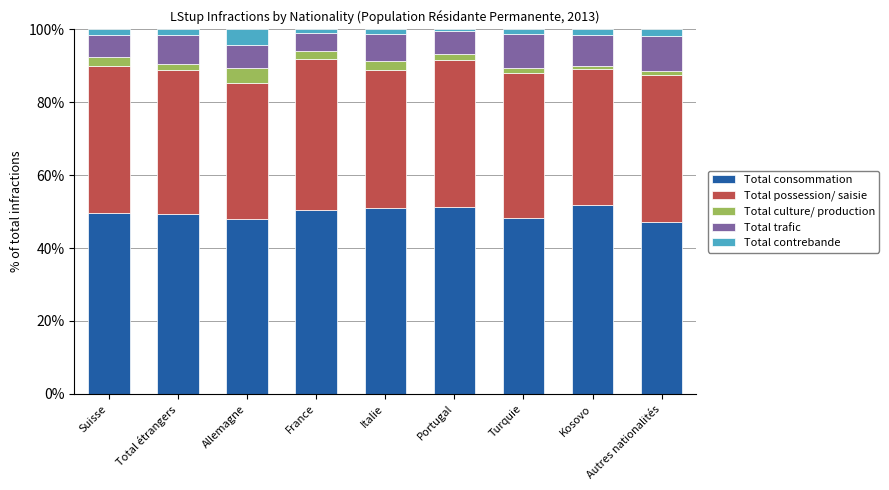

What is the sum of all Total consommation values?

446.8